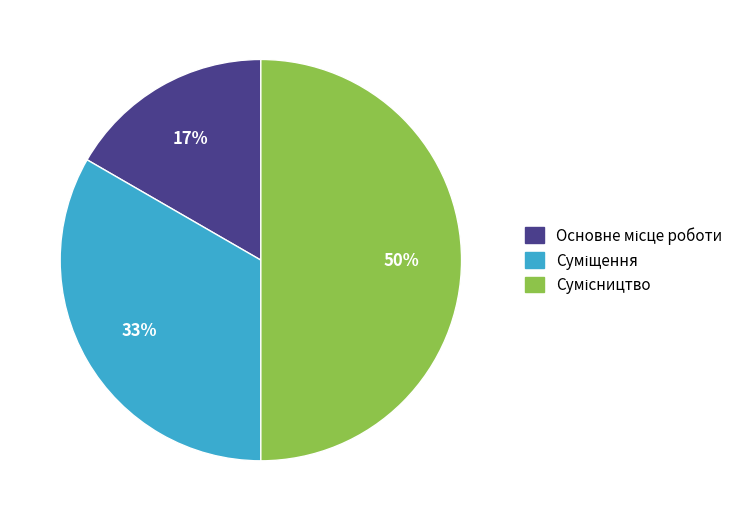

To the nearest percent, what is the difference between the largest and smallest slice percentages?

33%